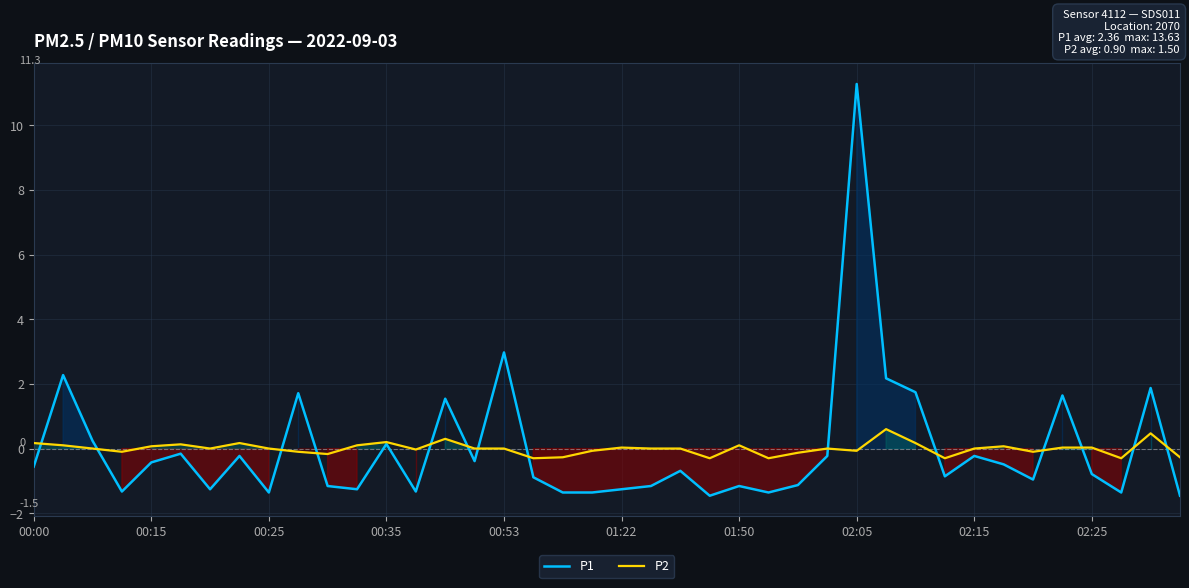

Which series has the largest total across all categories?

P2